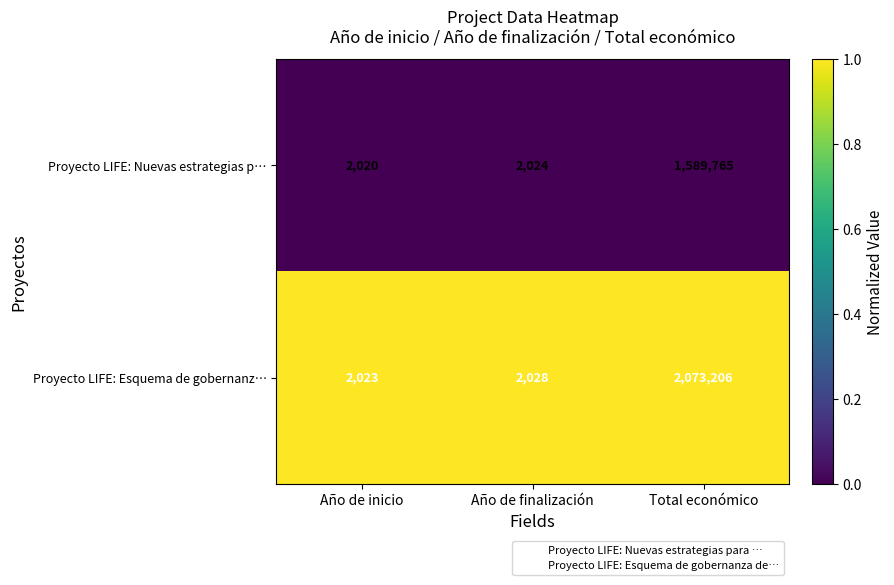

What is the maximum value shown in the chart?

2073206